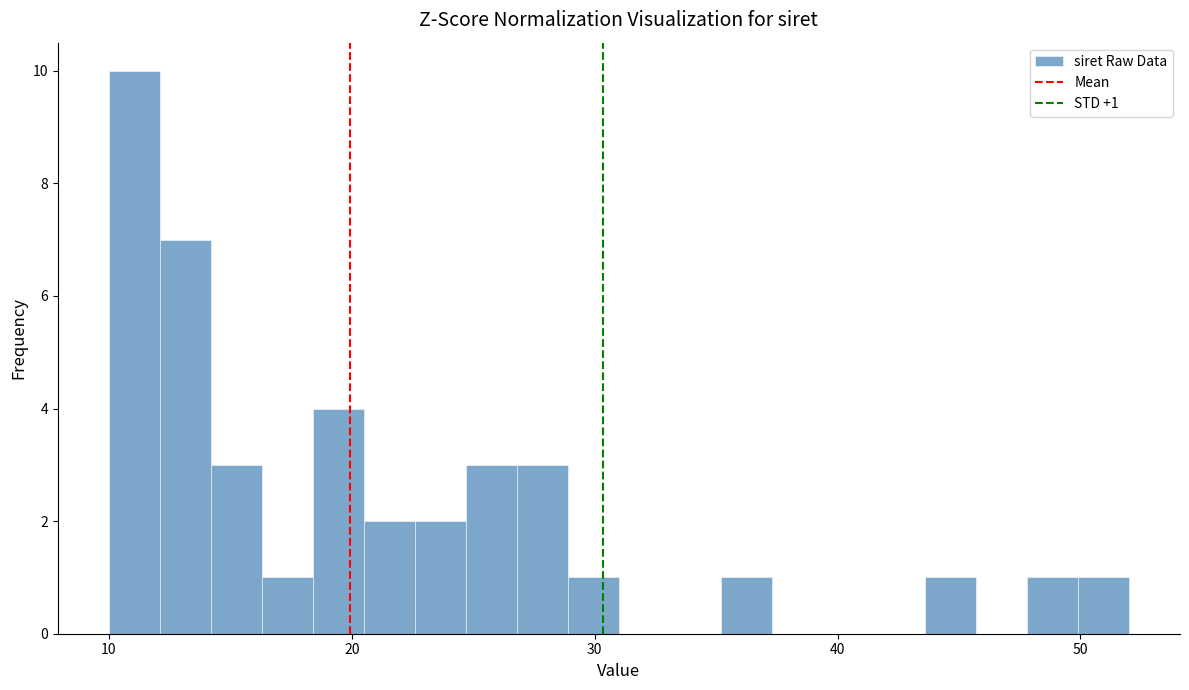

Around what value on the x-axis is the tallest bar? Give the approximate position of its centre, as read against the axis.

11